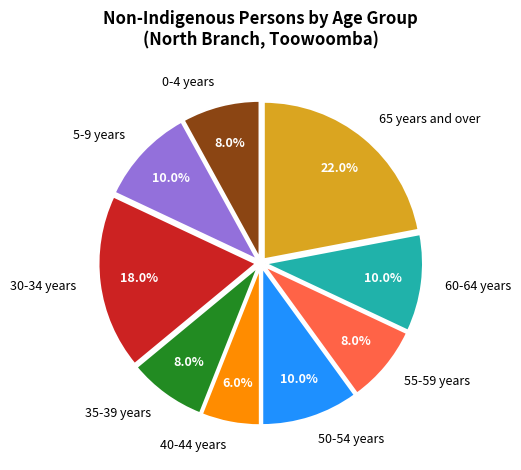

The 60-64 years slice represents 10% of the pie. True or false?

True